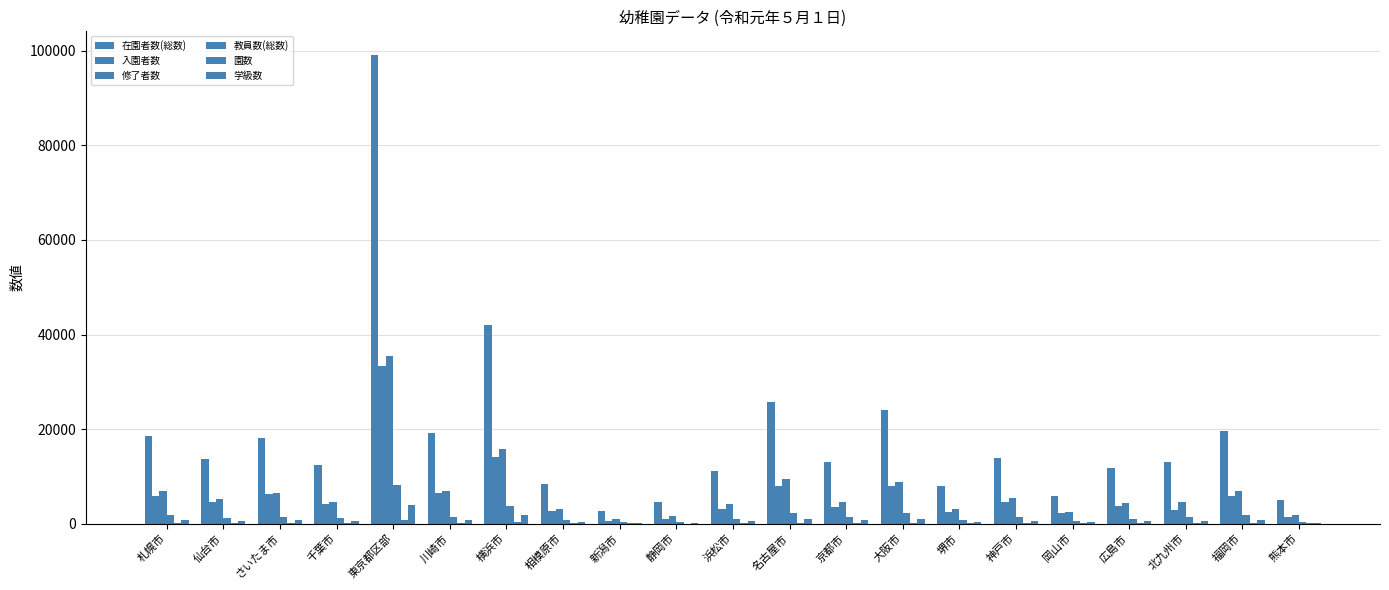

Reading left to right, what are all the values shown in this chart?

在園者数(総数): 札幌市=18529	仙台市=13608	さいたま市=18149	千葉市=12508	東京都区部=99163	川崎市=19095	横浜市=41909	相模原市=8414	新潟市=2675	静岡市=4569	浜松市=11196	名古屋市=25745	京都市=13123	大阪市=23995	堺市=7934	神戸市=13886	岡山市=5850	広島市=11710	北九州市=12966	福岡市=19632	熊本市=4929
入園者数: 札幌市=5890	仙台市=4680	さいたま市=6235	千葉市=4058	東京都区部=33258	川崎市=6542	横浜市=14038	相模原市=2699	新潟市=662	静岡市=1017	浜松市=3041	名古屋市=8052	京都市=3527	大阪市=7968	堺市=2367	神戸市=4665	岡山市=2246	広島市=3751	北九州市=2960	福岡市=5808	熊本市=1370
修了者数: 札幌市=6855	仙台市=5135	さいたま市=6521	千葉市=4492	東京都区部=35516	川崎市=6908	横浜市=15858	相模原市=3142	新潟市=1016	静岡市=1651	浜松市=4219	名古屋市=9447	京都市=4633	大阪市=8861	堺市=3111	神戸市=5510	岡山市=2541	広島市=4401	北九州市=4565	福岡市=6964	熊本市=1791
教員数(総数): 札幌市=1776	仙台市=1201	さいたま市=1507	千葉市=1256	東京都区部=8136	川崎市=1499	横浜市=3715	相模原市=763	新潟市=349	静岡市=438	浜松市=1090	名古屋市=2180	京都市=1455	大阪市=2152	堺市=695	神戸市=1419	岡山市=520	広島市=1080	北九州市=1366	福岡市=1749	熊本市=398
園数: 札幌市=110	仙台市=91	さいたま市=103	千葉市=86	東京都区部=699	川崎市=82	横浜市=247	相模原市=48	新潟市=36	静岡市=33	浜松市=107	名古屋市=171	京都市=114	大阪市=172	堺市=47	神戸市=114	岡山市=72	広島市=88	北九州市=99	福岡市=119	熊本市=37
学級数: 札幌市=735	仙台市=566	さいたま市=723	千葉市=536	東京都区部=3969	川崎市=734	横浜市=1825	相模原市=367	新潟市=168	静岡市=230	浜松市=533	名古屋市=1091	京都市=677	大阪市=978	堺市=341	神戸市=607	岡山市=273	広島市=502	北九州市=638	福岡市=808	熊本市=231